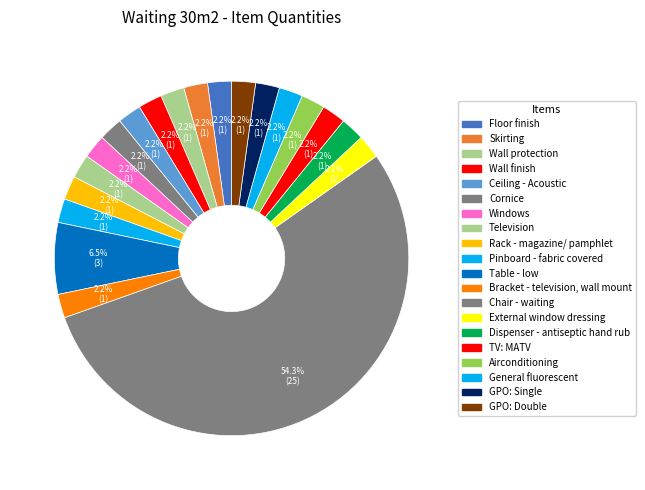

True or false: Rack - magazine/ pamphlet accounts for 2% of the total.

True